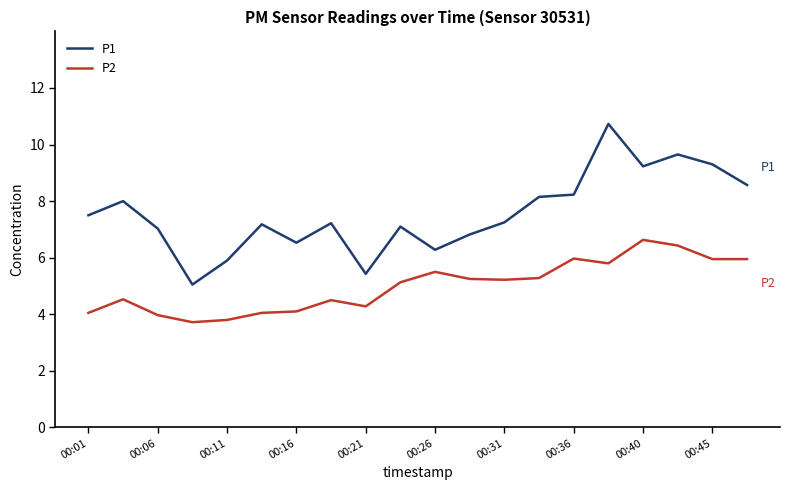

True or false: P1 and P2 intersect in this chart.

False